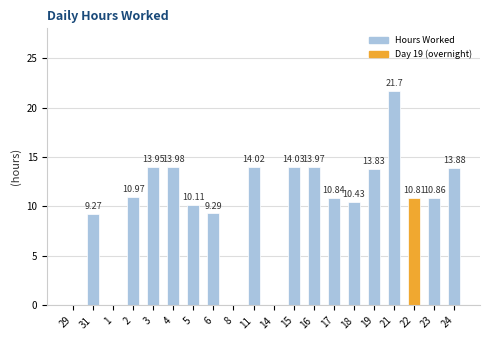

How many data points does each series have?

20